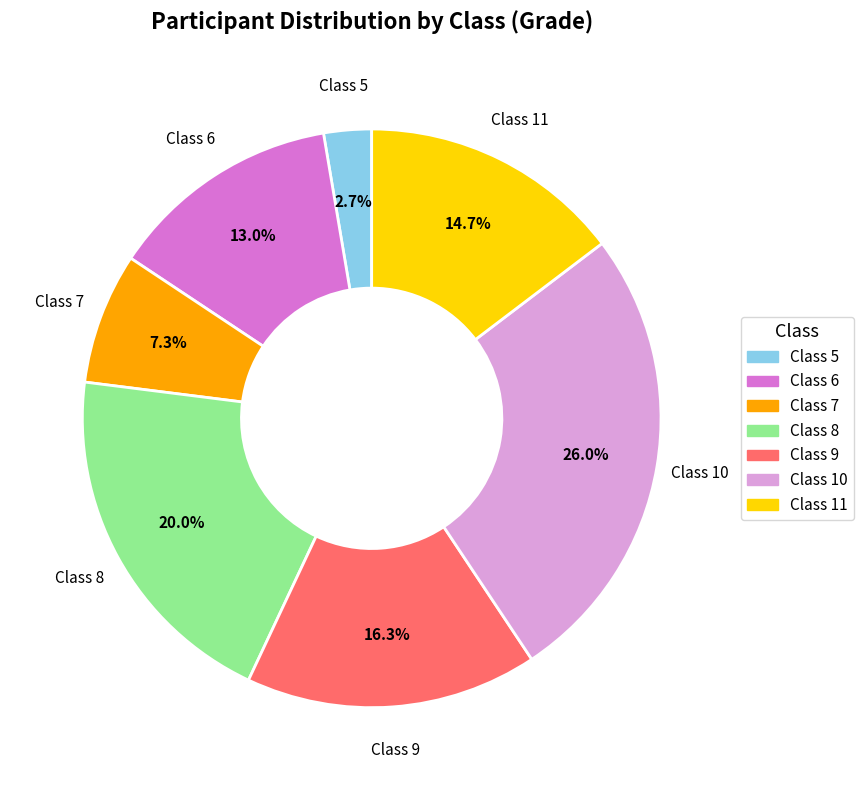

Does any single category account for the majority?

No